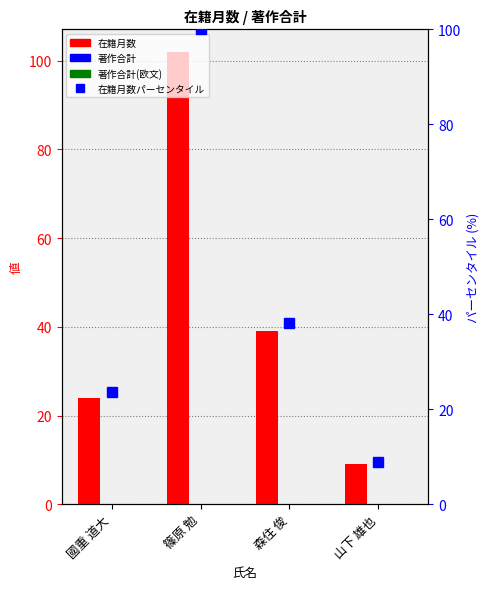

Which series changed the most between 森住 俊 and 山下 雄也?

在籍月数